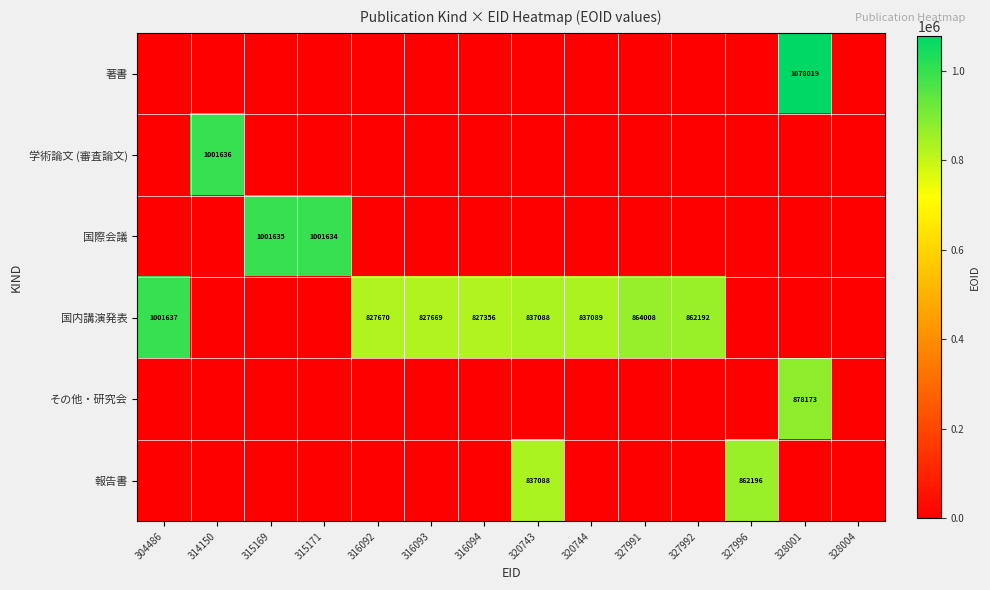

Which label corresponds to the smallest value in the chart?

304486